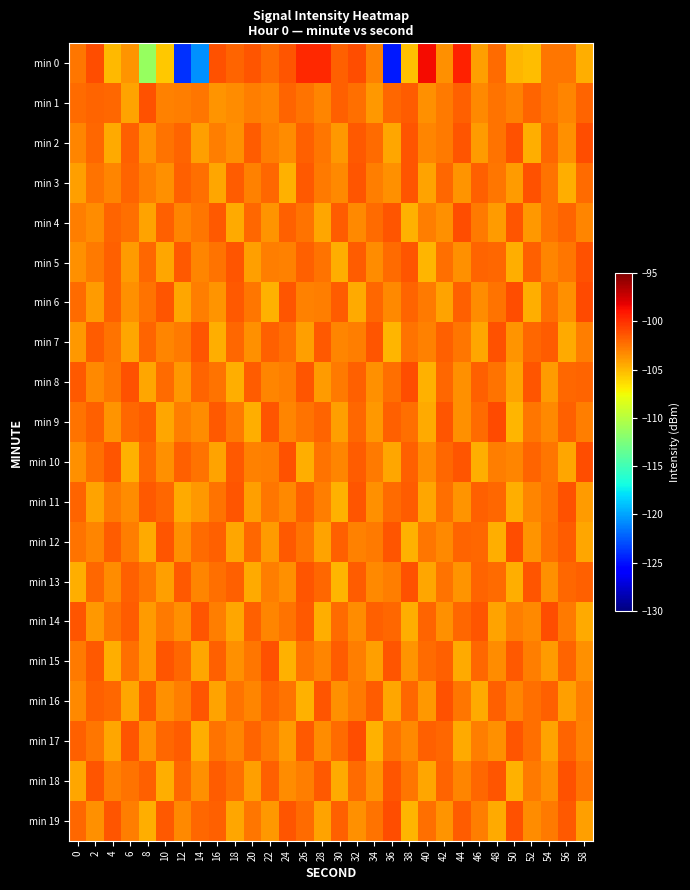

How many series are shown in this chart?

20